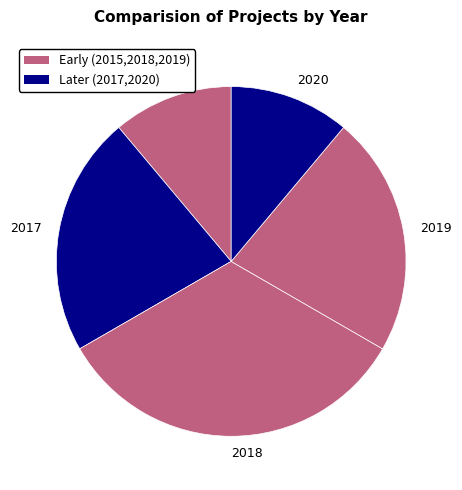

Do 2019 and 2018 together represent more than half of the pie?

Yes